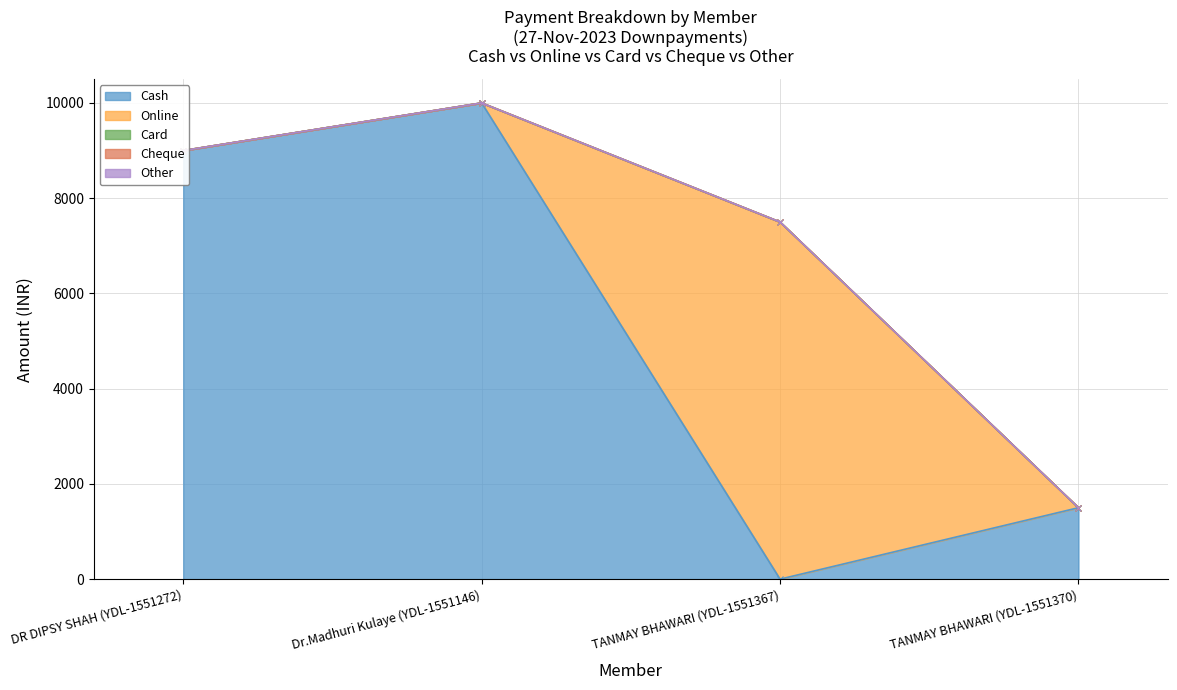

Which category has the lowest value across all series?

TANMAY BHAWARI (YDL-1551367)